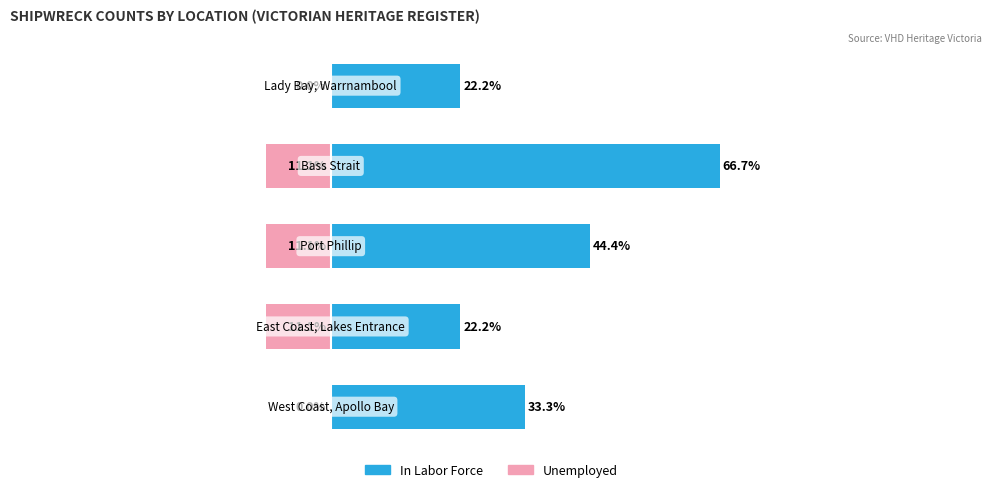

Which series changed the most between 1 and 2?

In Labor Force